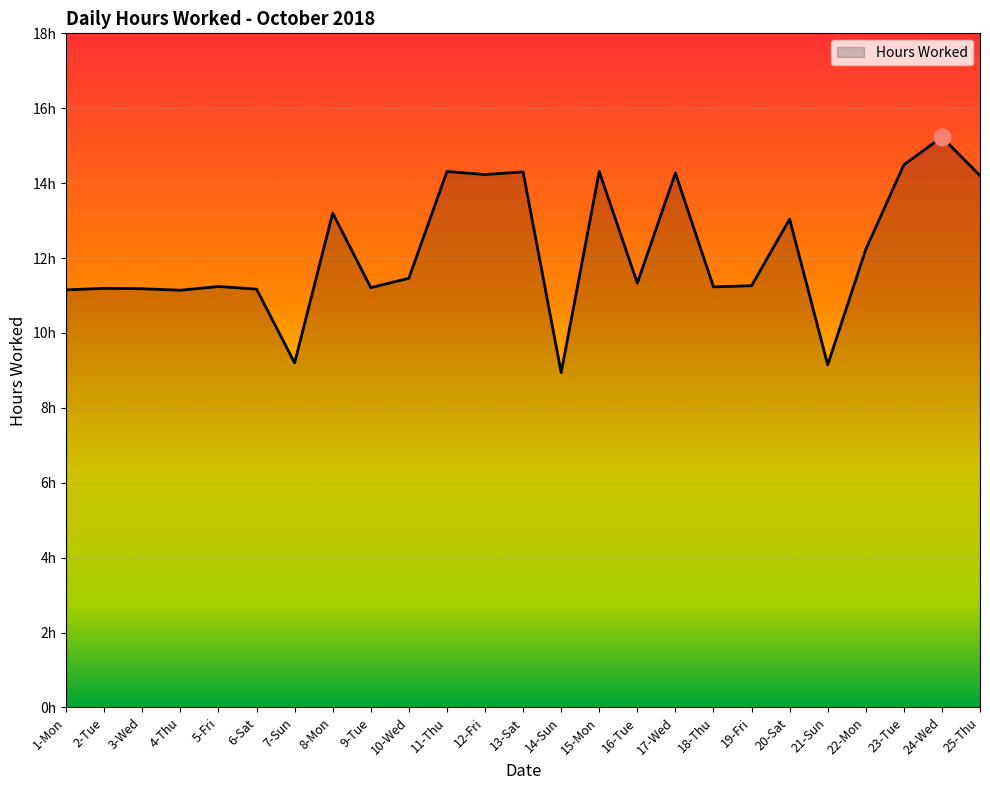

Reading left to right, list all the values displayed in this chart.

11.2	11.2	11.2	11.1	11.2	11.2	9.2	13.2	11.2	11.5	14.3	14.2	14.3	8.9	14.3	11.3	14.3	11.2	11.3	13.0	9.2	12.2	14.5	15.2	14.2